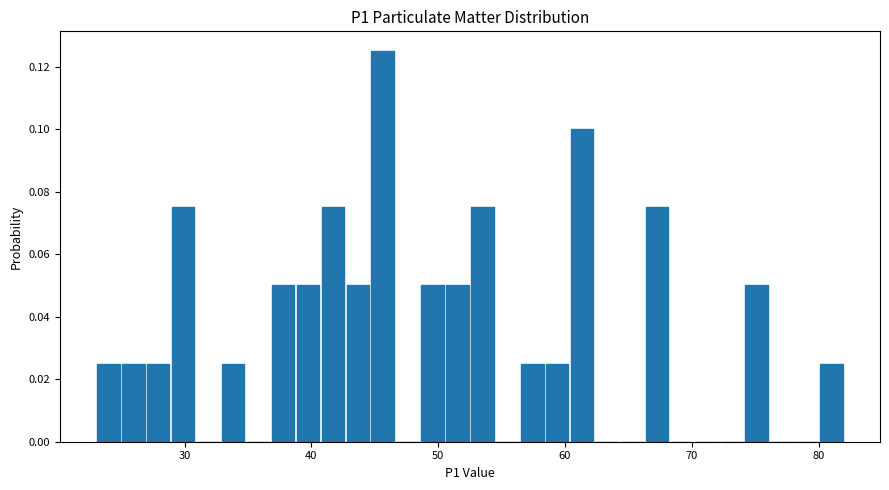

Read against the x-axis, roughly where is the centre of the tallest bar?

46